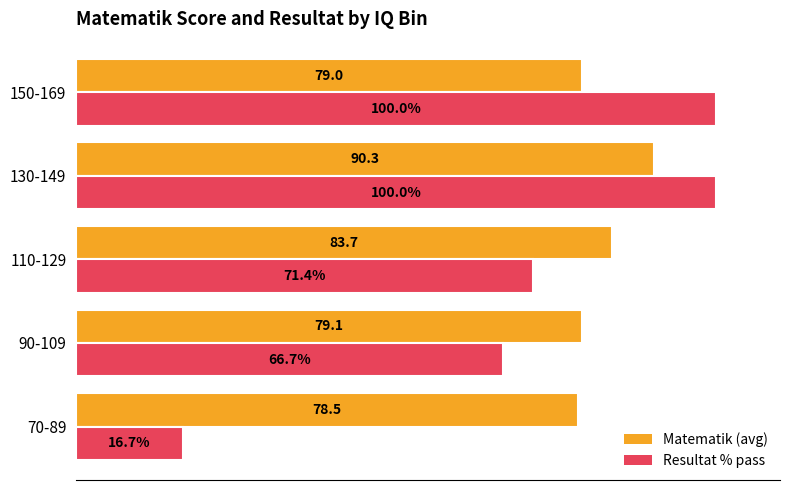

Where is Resultat % pass nearest to the value 58?

90-109